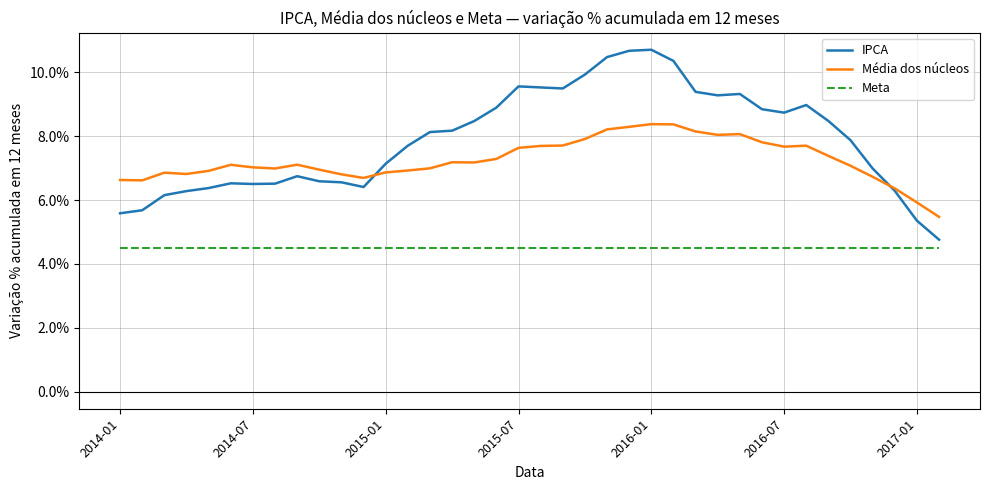

Rank the series by their average value, from lowest to highest.

Meta, Média dos núcleos, IPCA